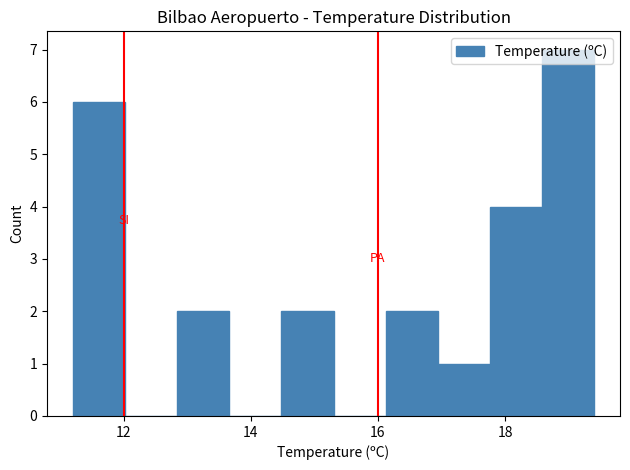

Reading left to right, list every bar in this chart as the range it spans on the x-axis followed by its height. Neither the bar edges nor the heights are printed on the chart, so give them approximately, as read against the axes.

11.20 to 12.02: 6
12.02 to 12.84: 0
12.84 to 13.66: 2
13.66 to 14.48: 0
14.48 to 15.30: 2
15.30 to 16.12: 0
16.12 to 16.94: 2
16.94 to 17.76: 1
17.76 to 18.58: 4
18.58 to 19.40: 7